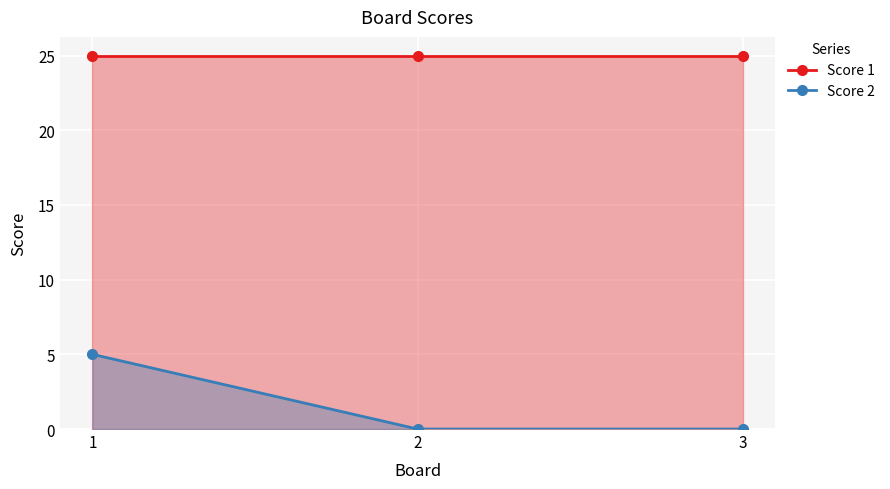

What is the difference between the maximum and second lowest values in the Score 2 series?

5